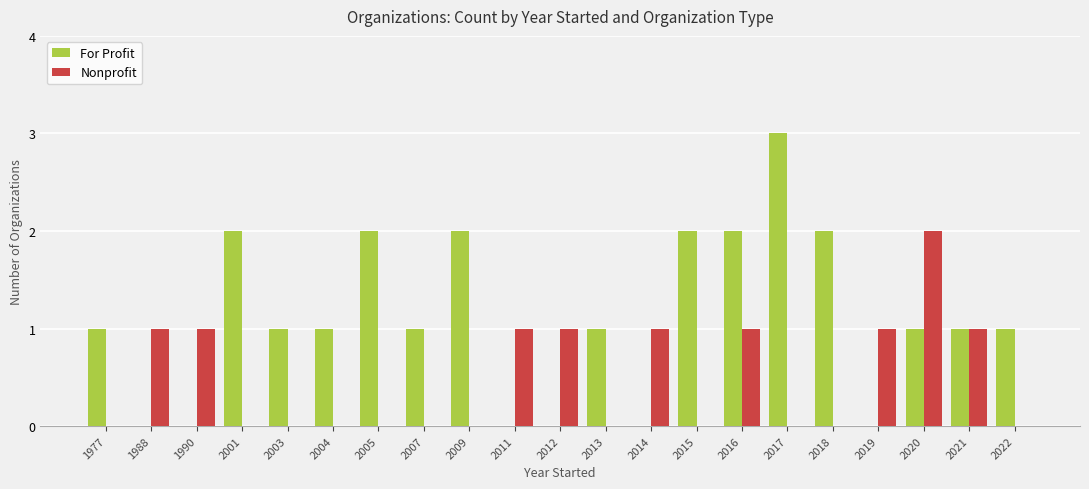

What is the greatest value displayed?

3